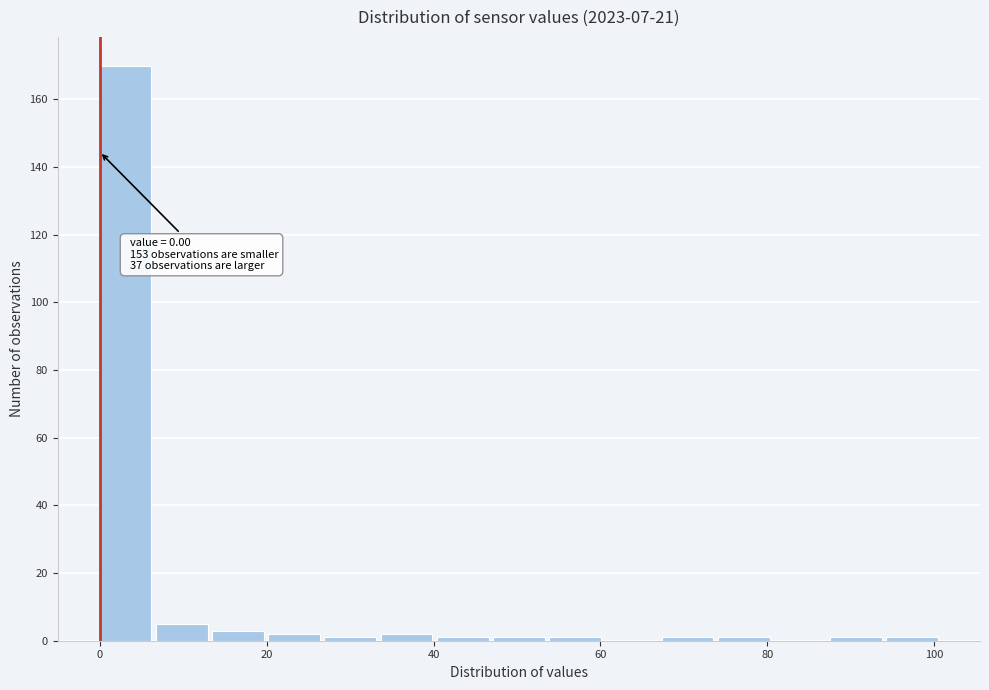

Read against the x-axis, roughly where is the centre of the tallest bar?

4